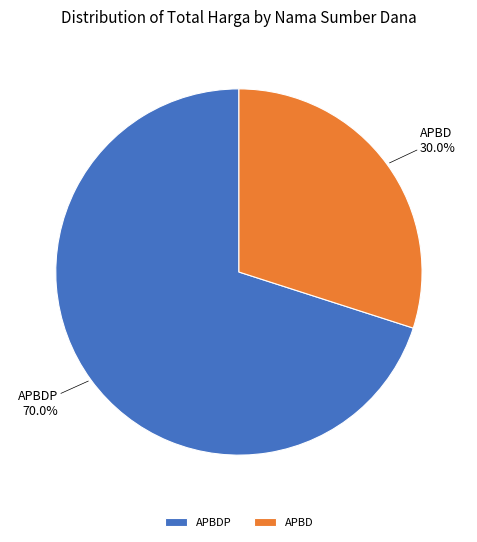

What is the total percentage of APBDP and APBD?

100.0%